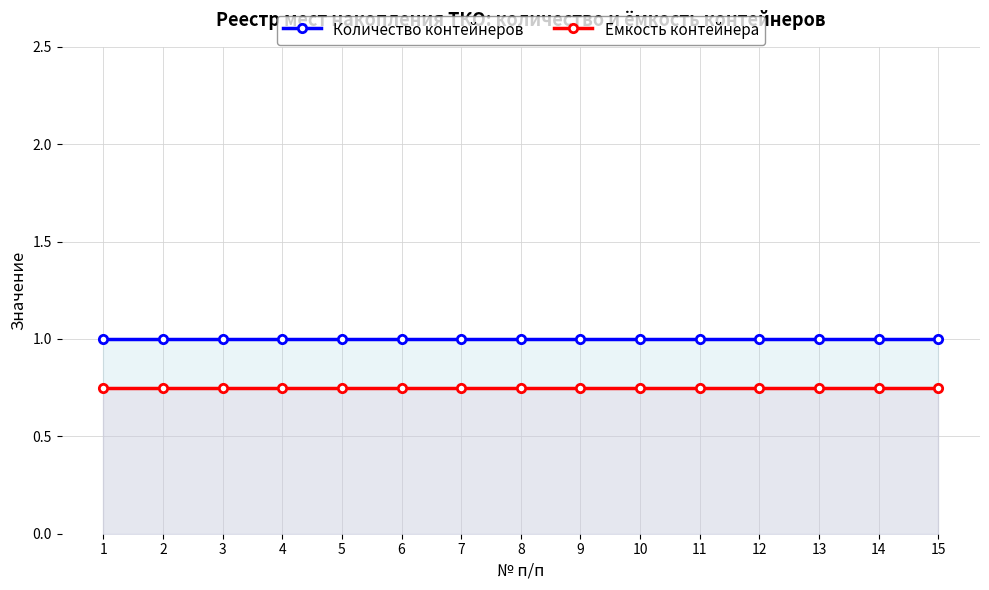

How many series are shown in this chart?

2